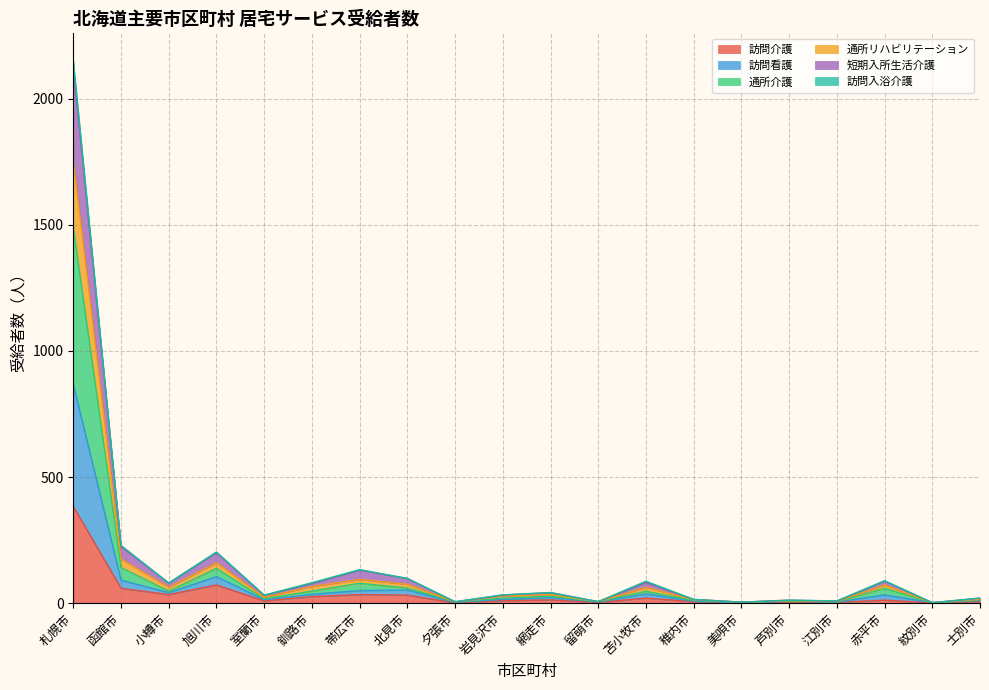

What is the total value across all series at 紋別市?

2